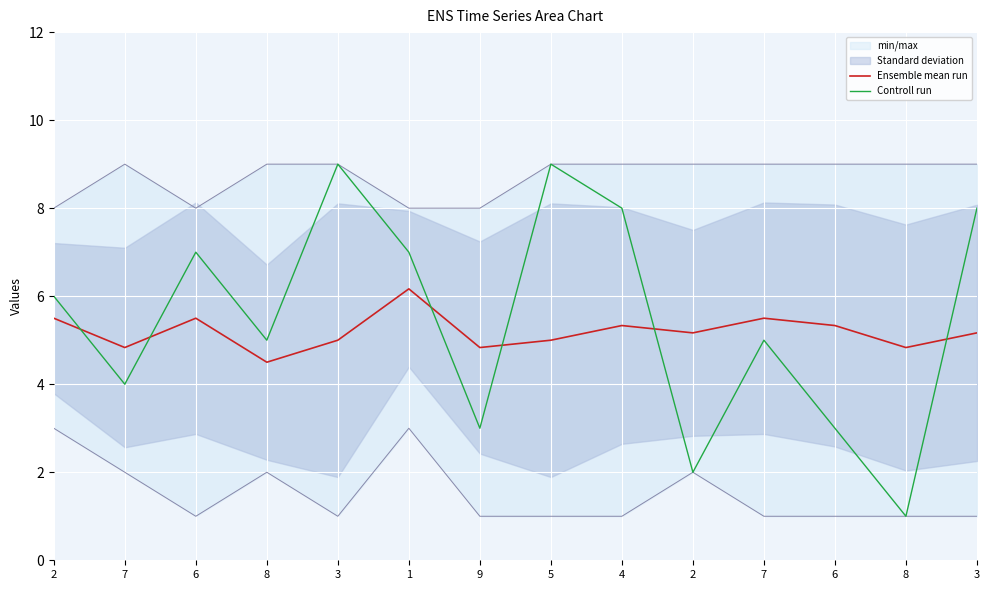

What is the sum of the Controll run values at 6 and 6?

10.0